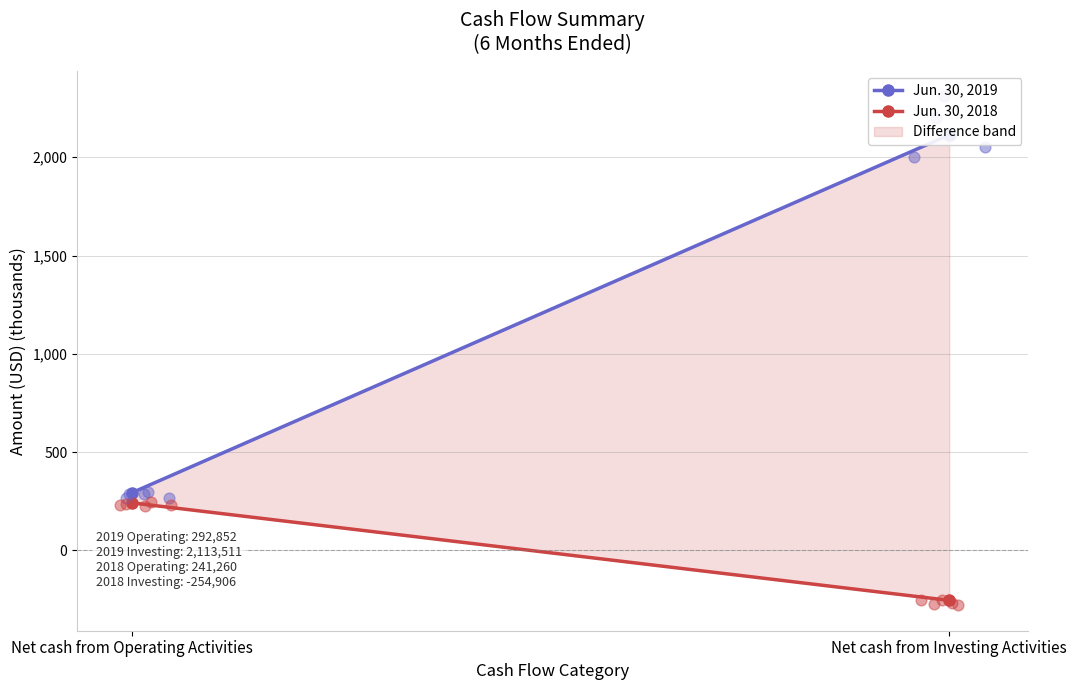

At how many categories does at least one series exceed 1572?

1